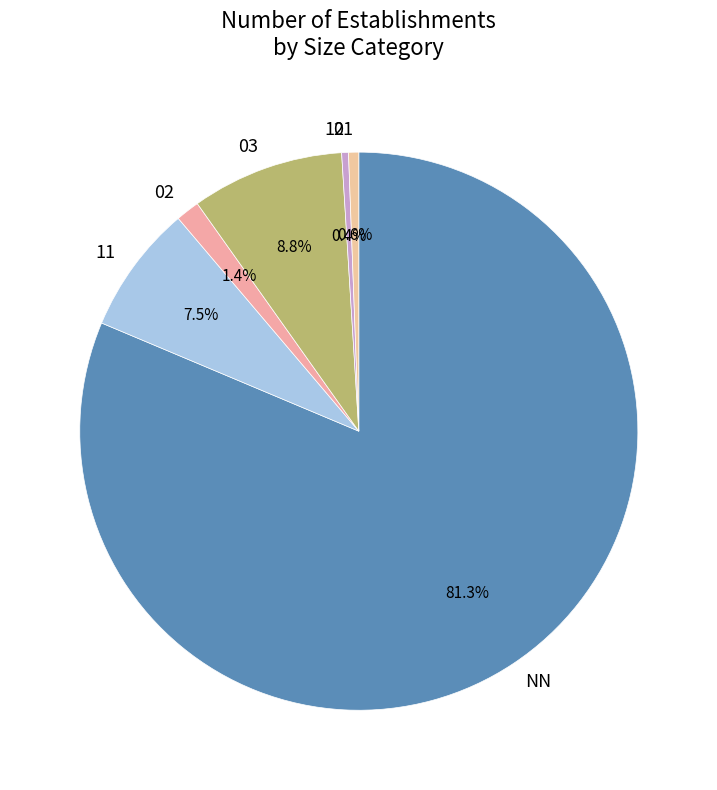

Do 01 and 02 together represent more than half of the pie?

No